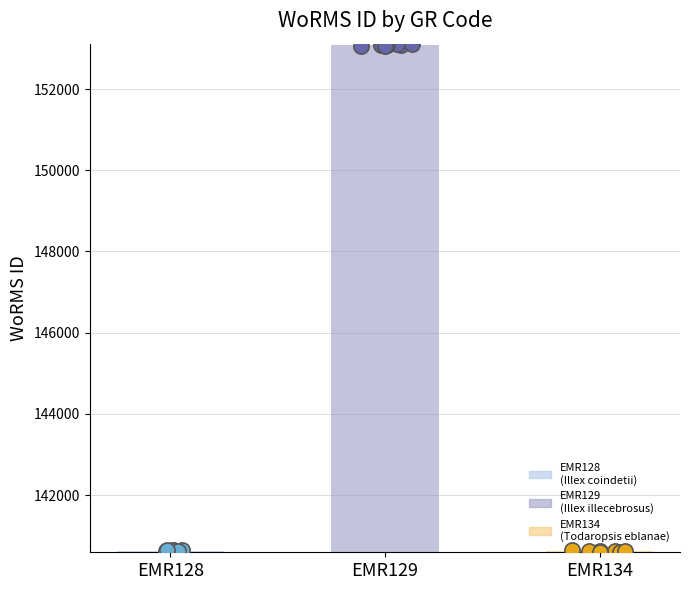

What is the change in value from EMR128 to EMR134?

+4